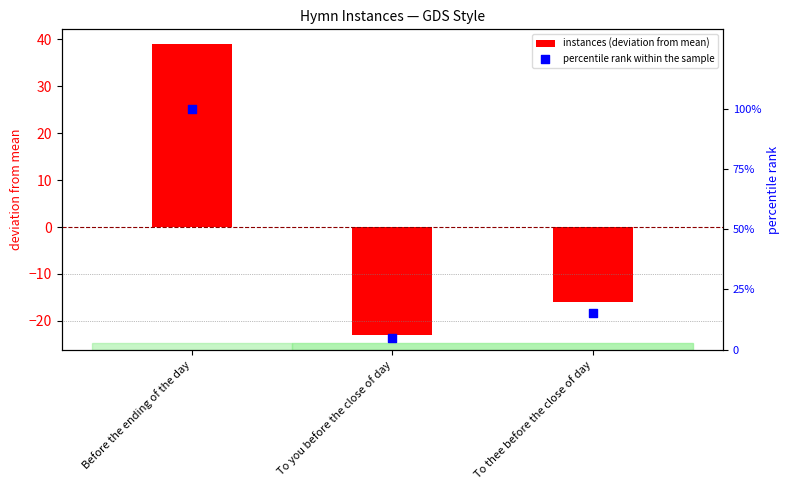

Which series has the largest total across all categories?

percentile rank within the sample